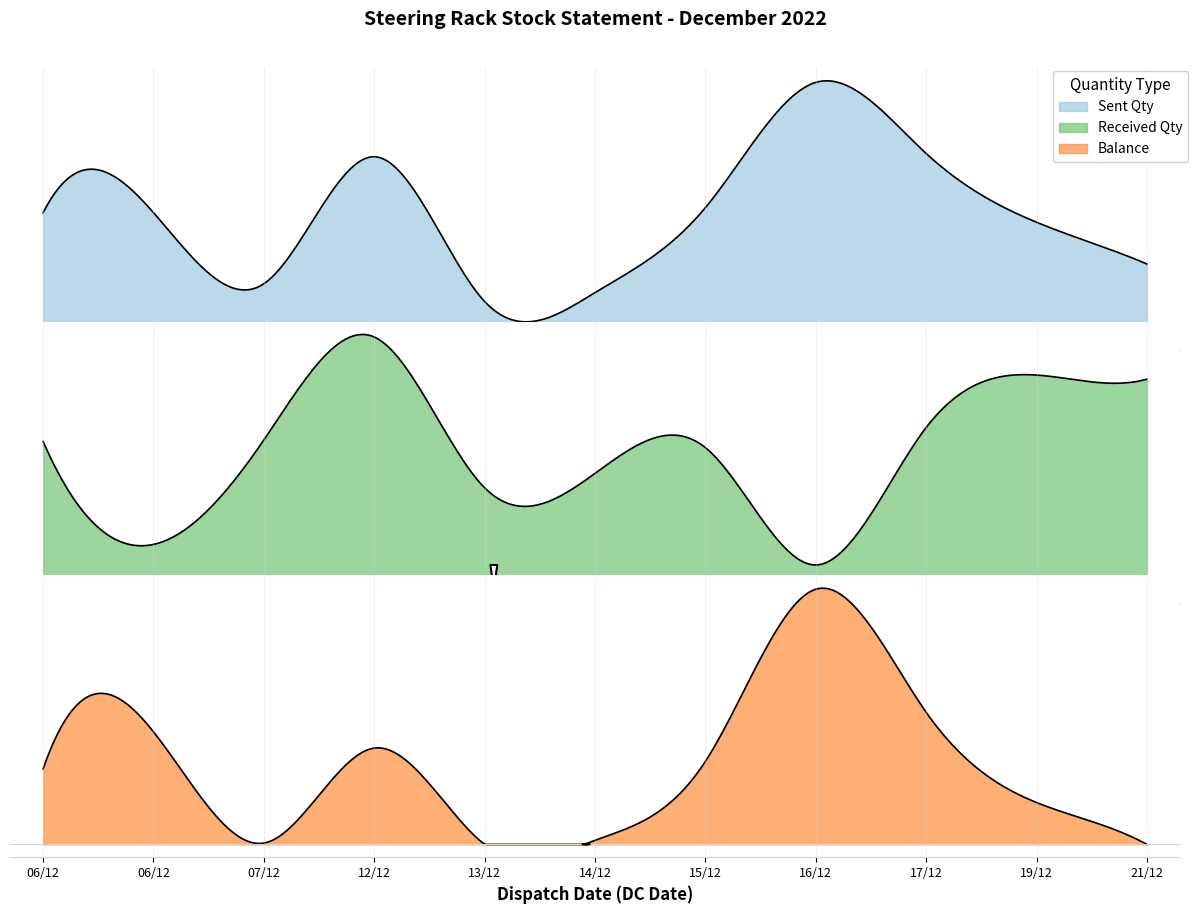

What is the spread (max minus min) of values at 13/12?

200